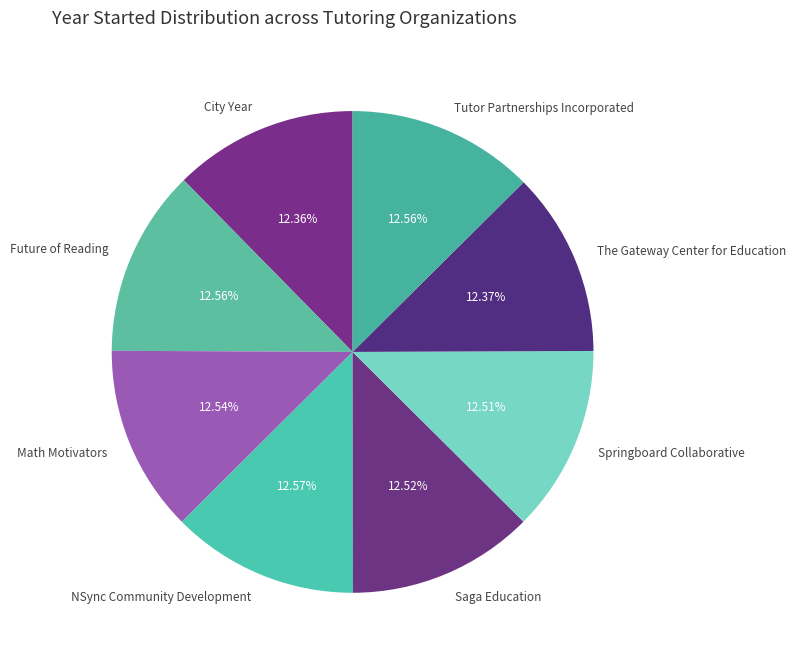

What is the ratio of the value at Math Motivators to the value at Springboard Collaborative?

1.0